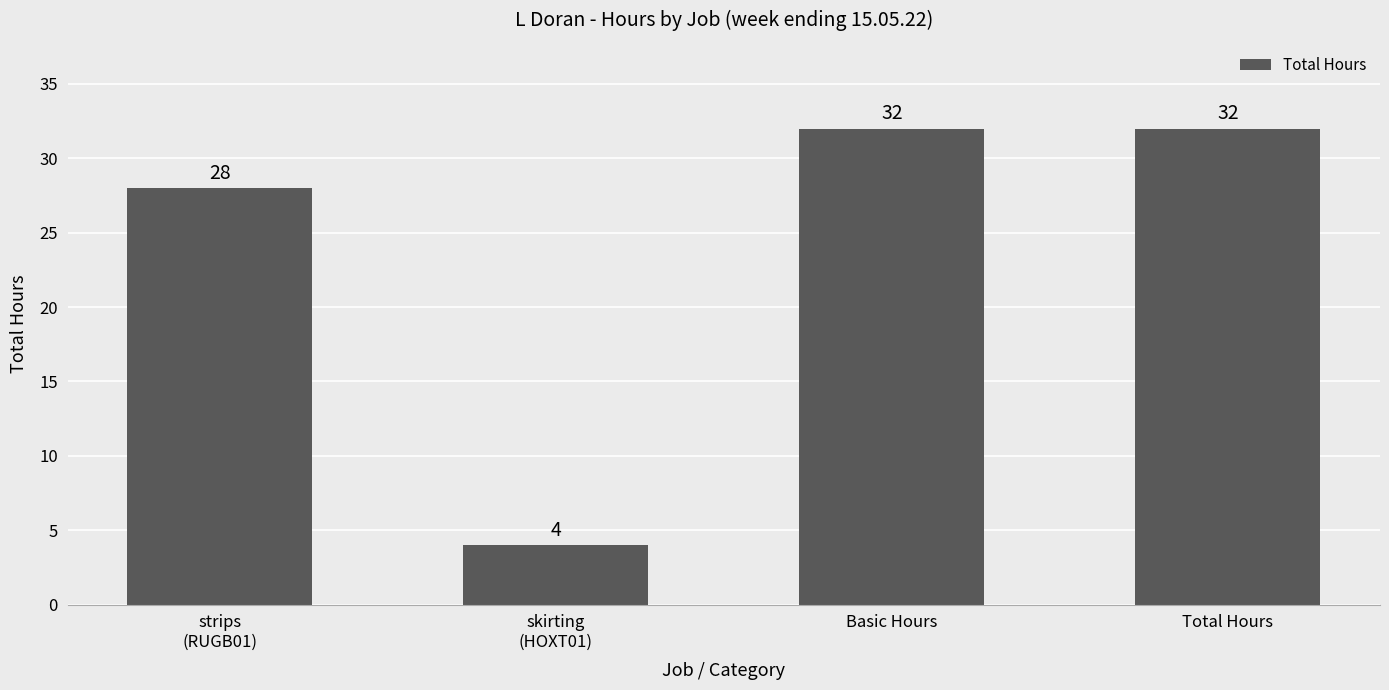

What is the label of the 3rd bar from the left?

Basic Hours